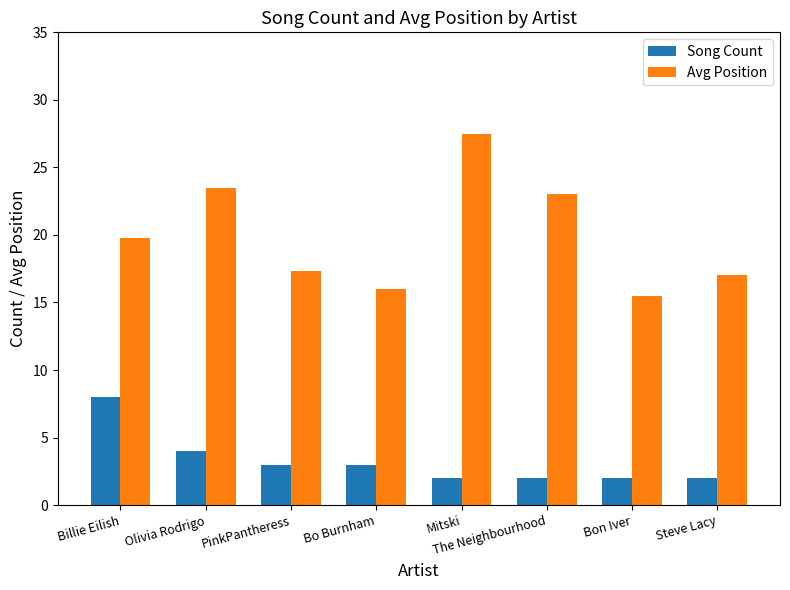

How many values in the Avg Position series exceed 19?

4